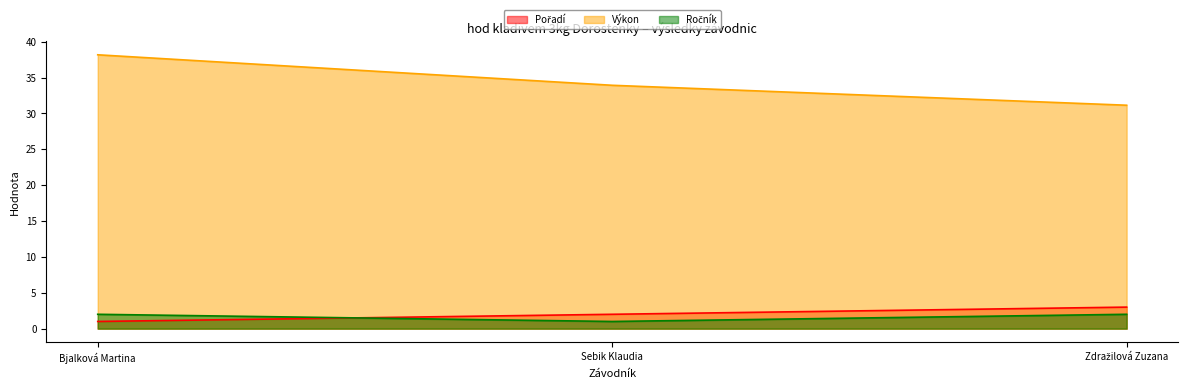

Rank the series at Bjalková Martina from highest to lowest value.

Výkon, Ročník, Pořadí